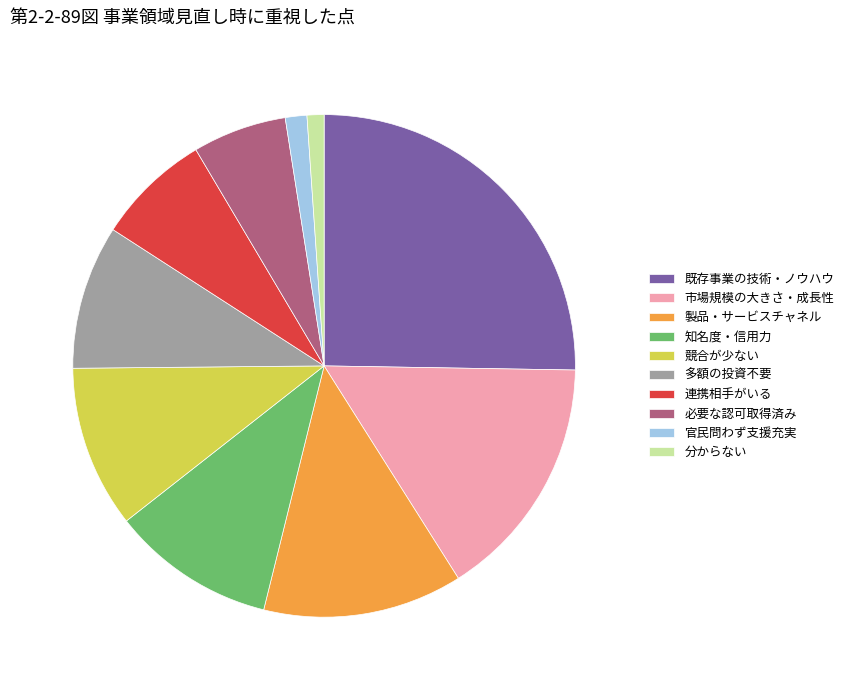

Is it true that 競合が少ない is 10% of the pie?

True